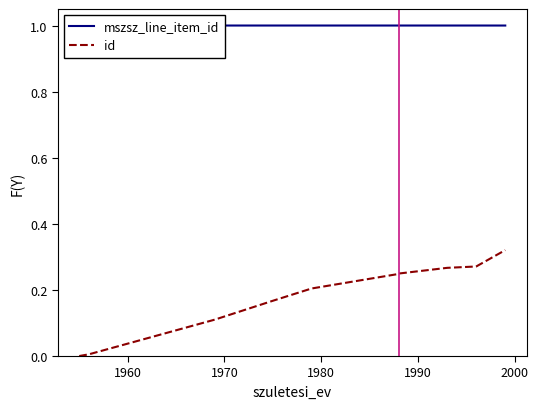

At how many categories does at least one series exceed 0?

11